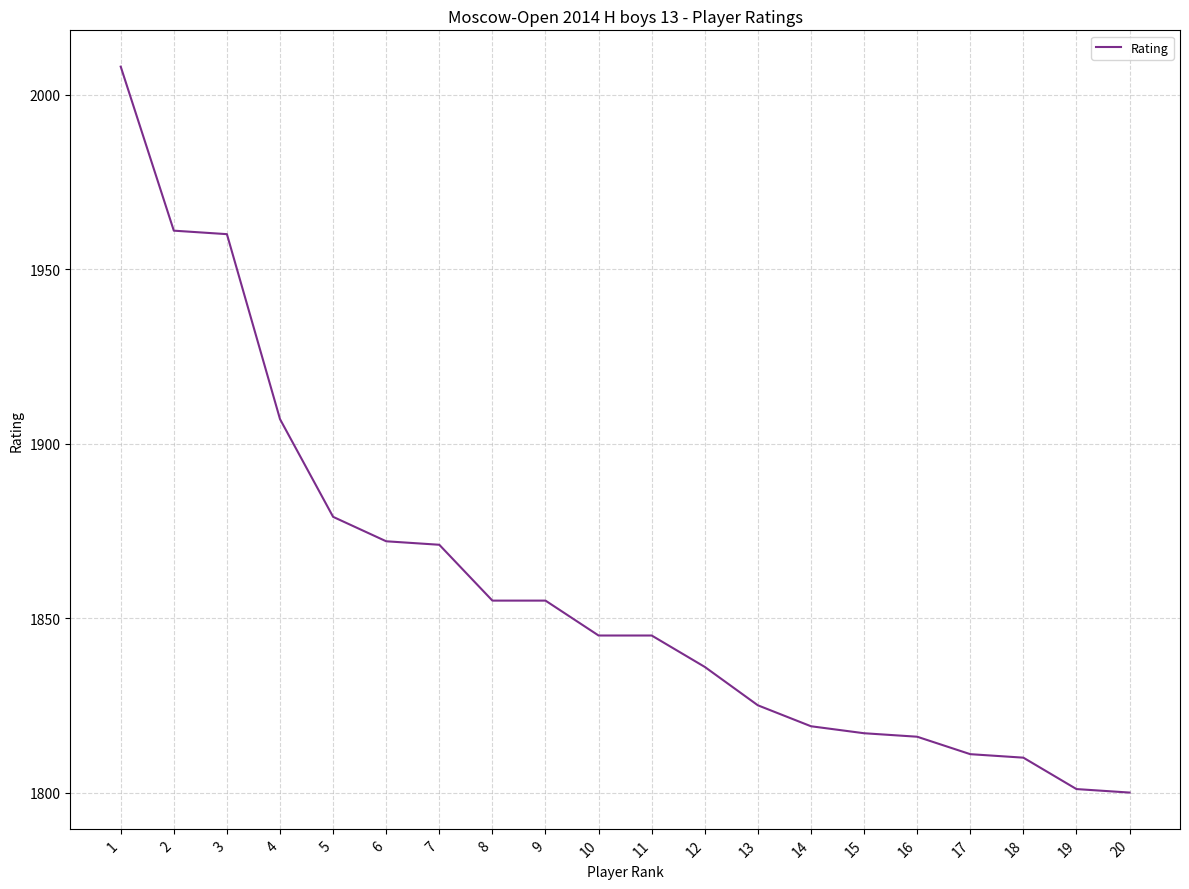

Reading left to right, transcribe all the data shown in this chart.

2008	1961	1960	1907	1879	1872	1871	1855	1855	1845	1845	1836	1825	1819	1817	1816	1811	1810	1801	1800